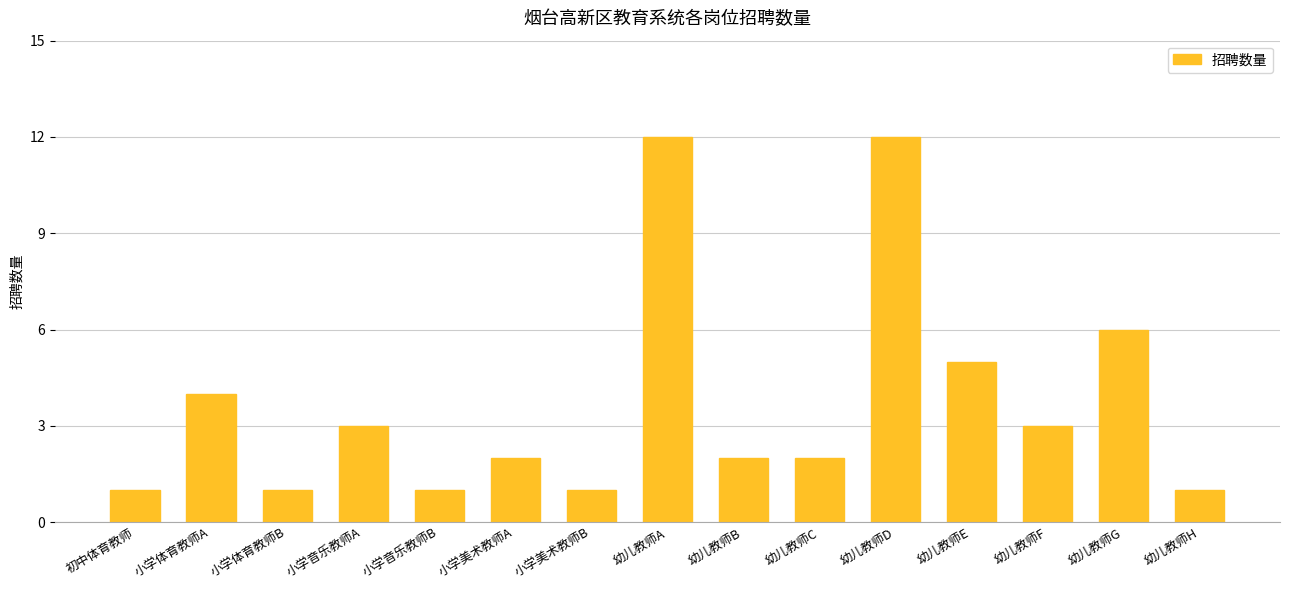

What is the sum of all values?

56